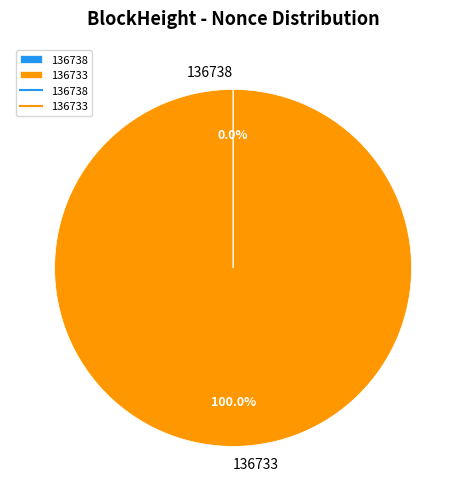

Does any single category account for the majority?

Yes